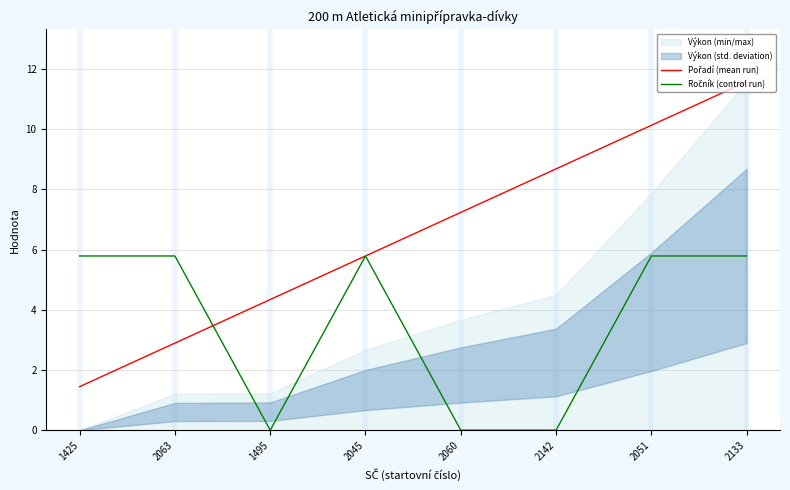

True or false: Ročník (control run) has more than 0 interior local peaks.

True